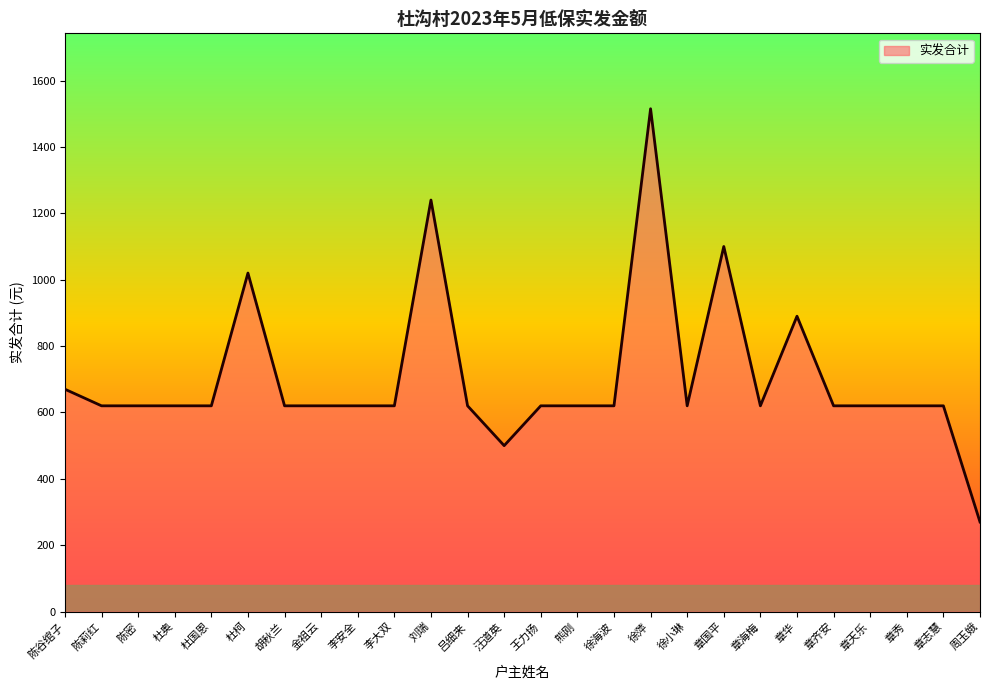

What value does the data have at 吕细来?

620